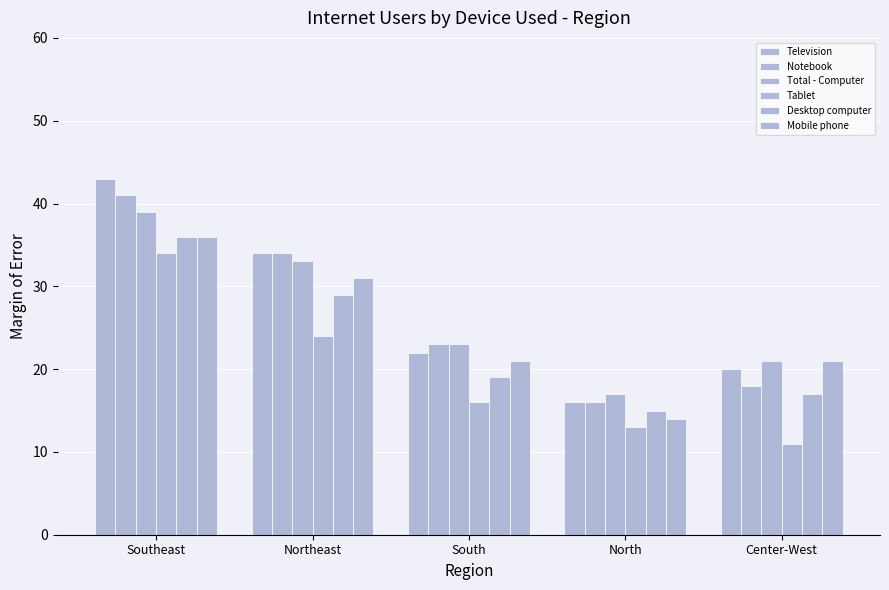

Is it true that Notebook equals 33 at South?

False